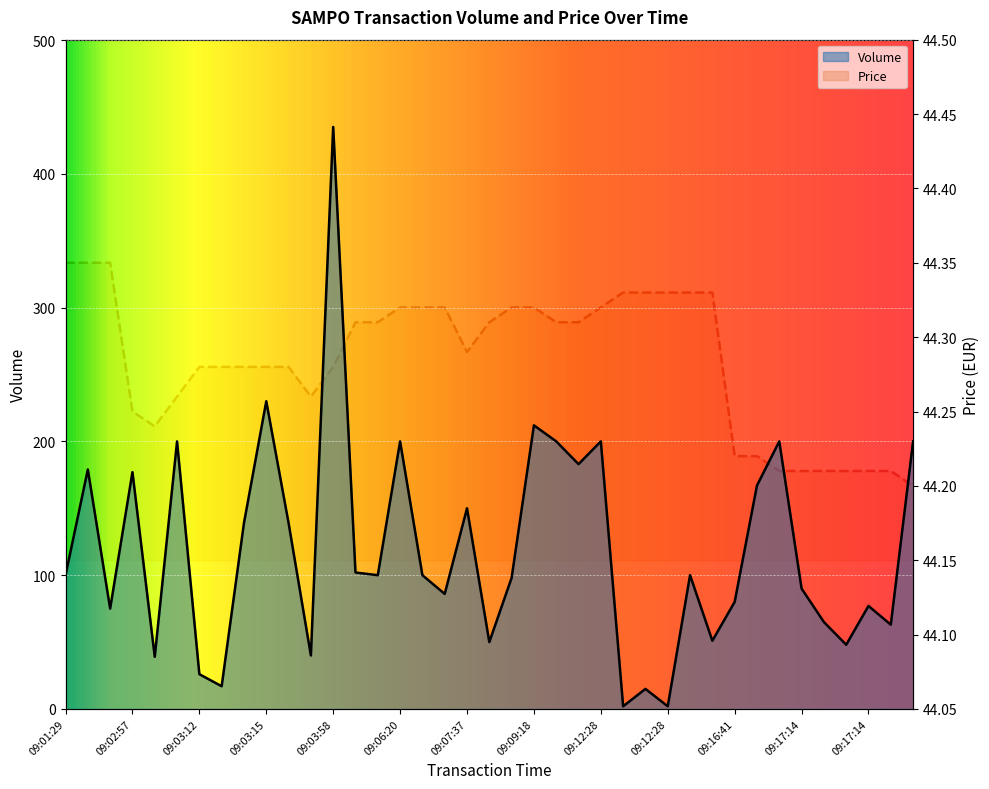

At which category does Volume reach its first local peak?

09:01:45